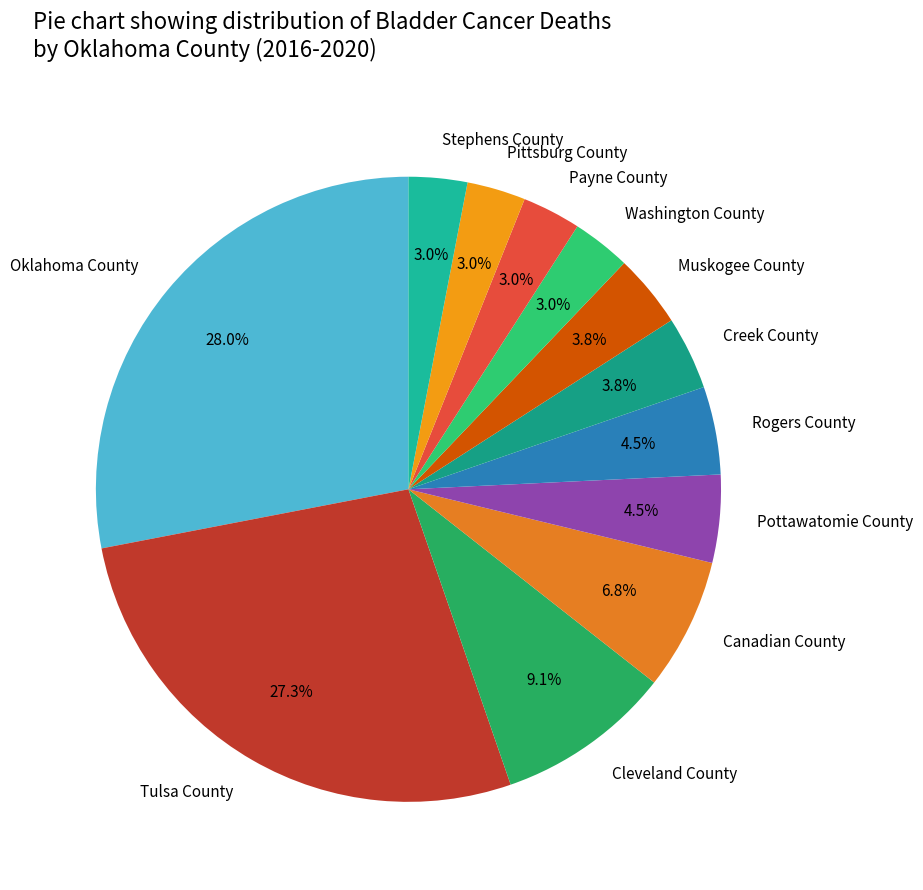

How much of the chart is everything except Rogers County?

95.5%